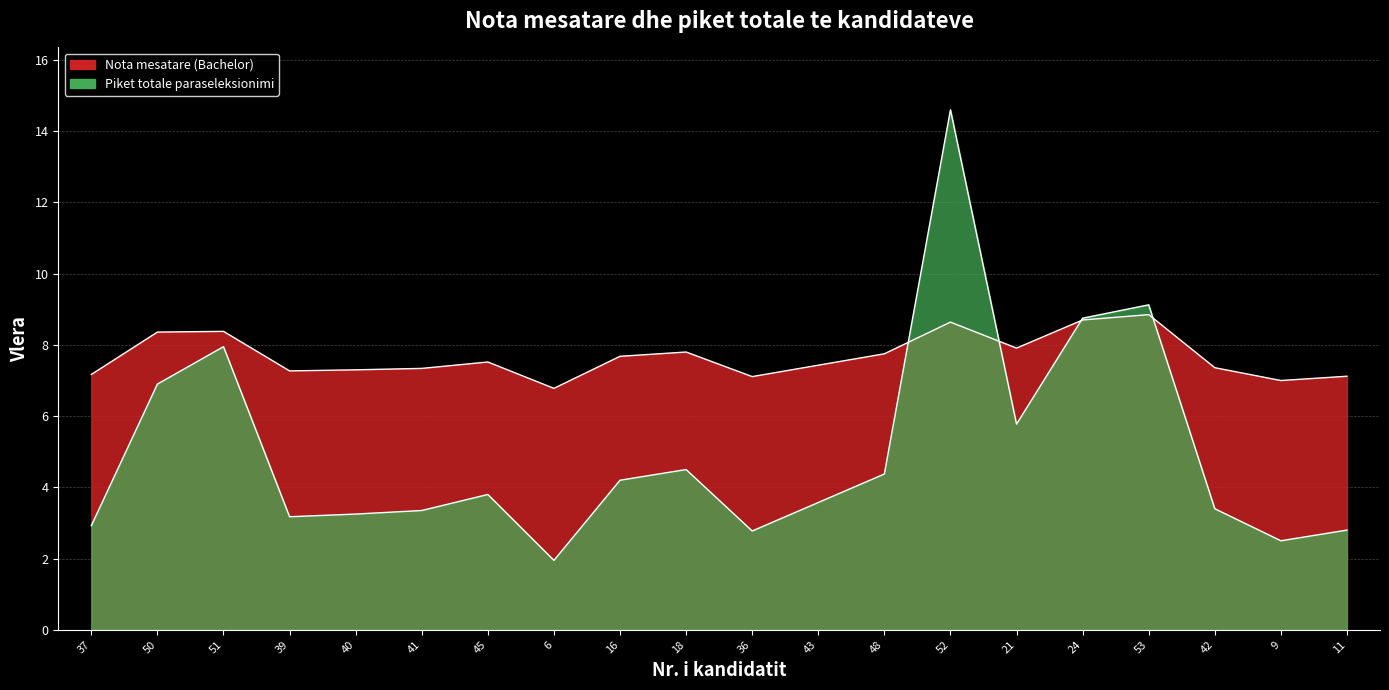

Which series has the largest range (max minus min)?

Piket totale paraseleksionimi